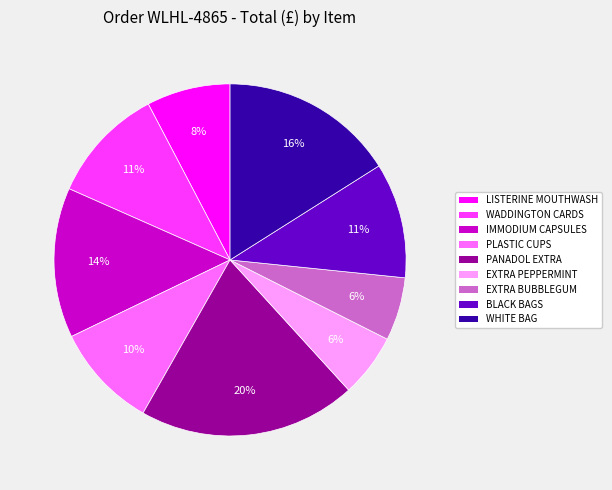

To the nearest percent, what is the difference between the largest and smallest slice percentages?

14%